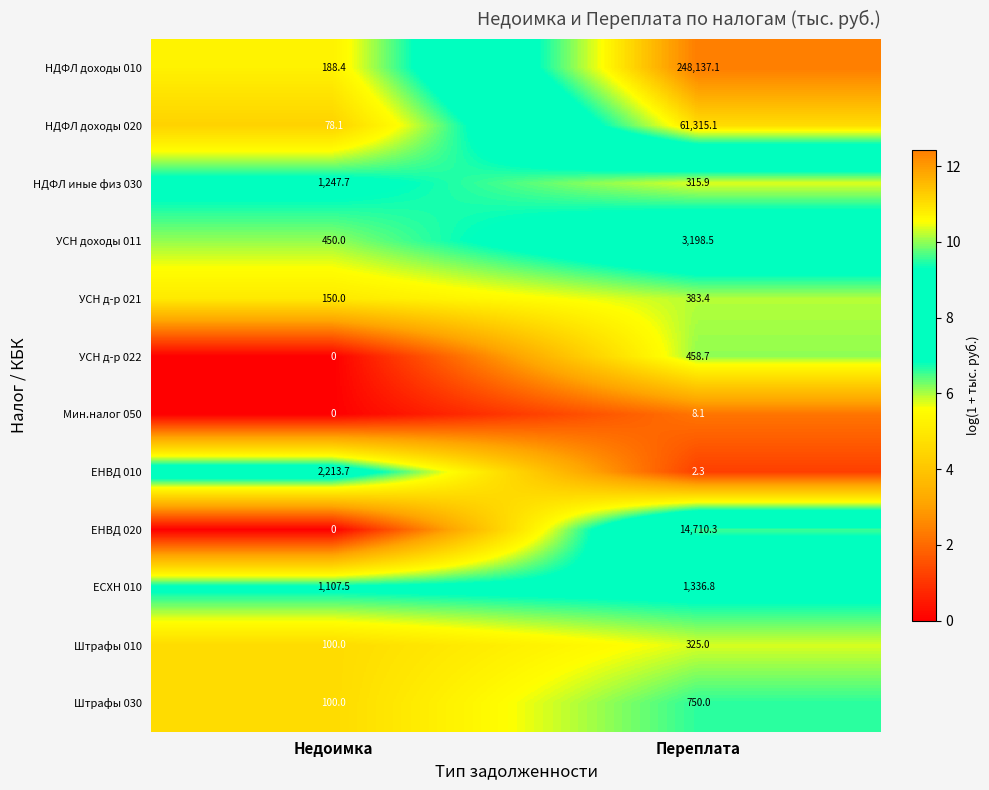

The value of НДФЛ доходы 020 at Недоимка is 17.6. True or false?

False